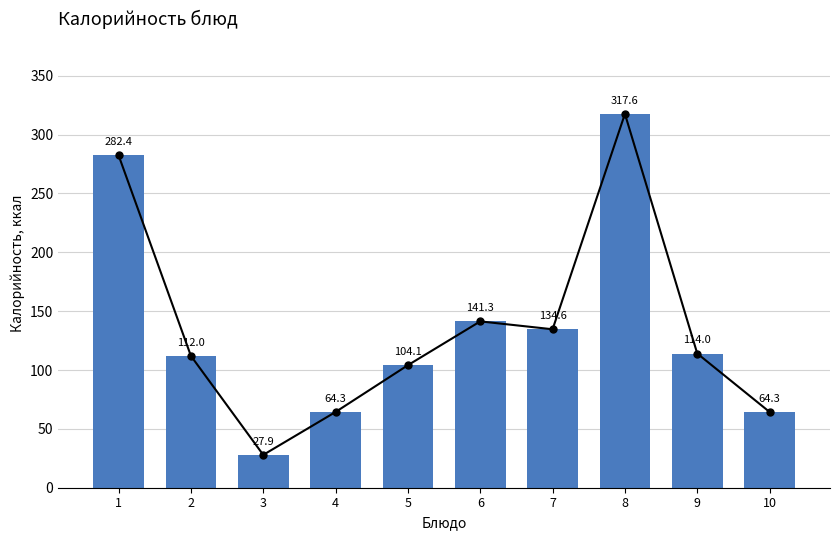

Count the number of values greater than 114.

4